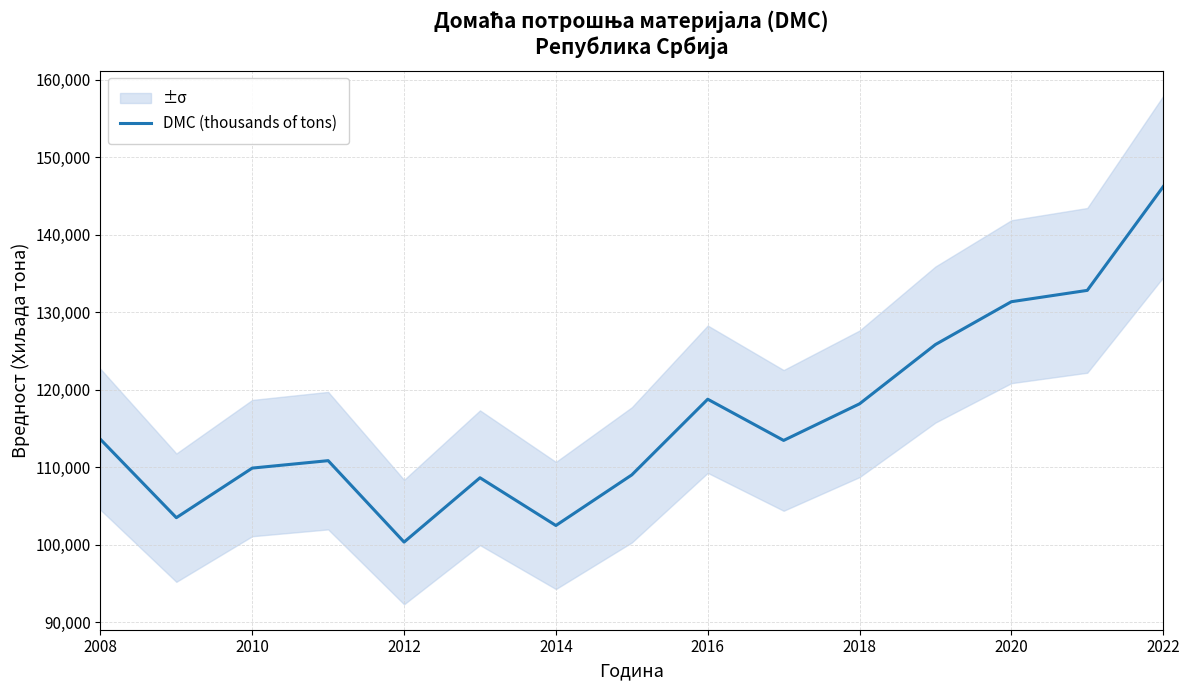

The value of DMC (thousands of tons) at 2016 is 118792. True or false?

True